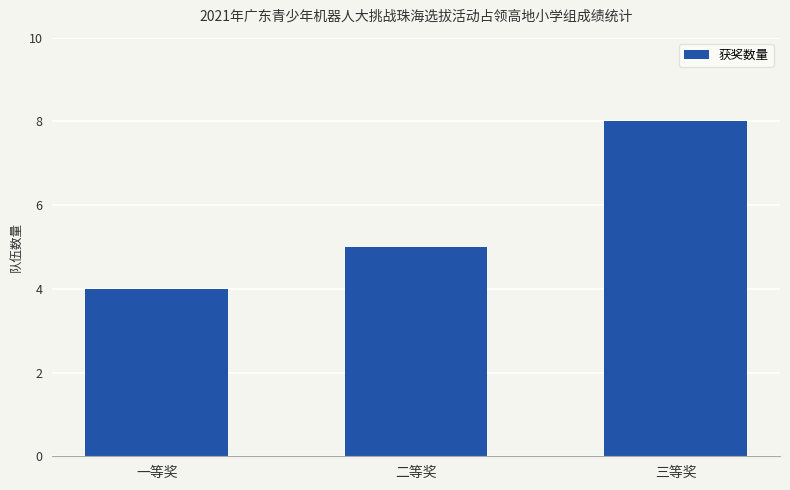

Between 一等奖 and 三等奖, which is larger?

三等奖